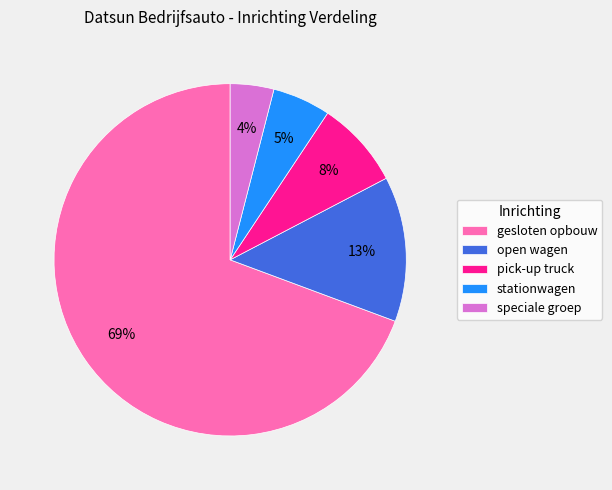

Is the sum of speciale groep and pick-up truck greater than half?

No